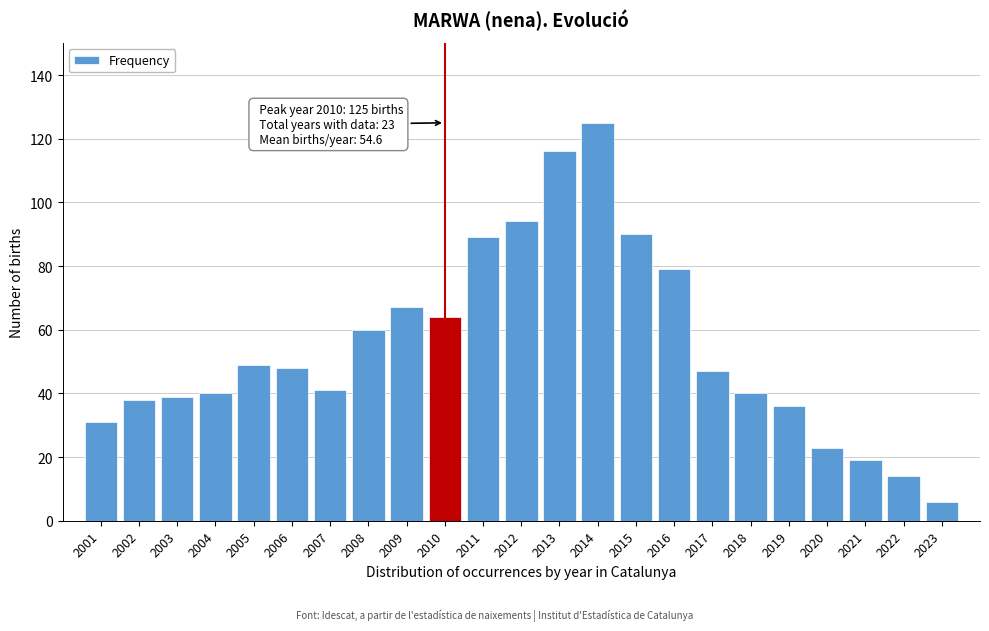

Reading right to left, what are all the values shown in this chart?

6	14	19	23	36	40	47	79	90	125	116	94	89	64	67	60	41	48	49	40	39	38	31